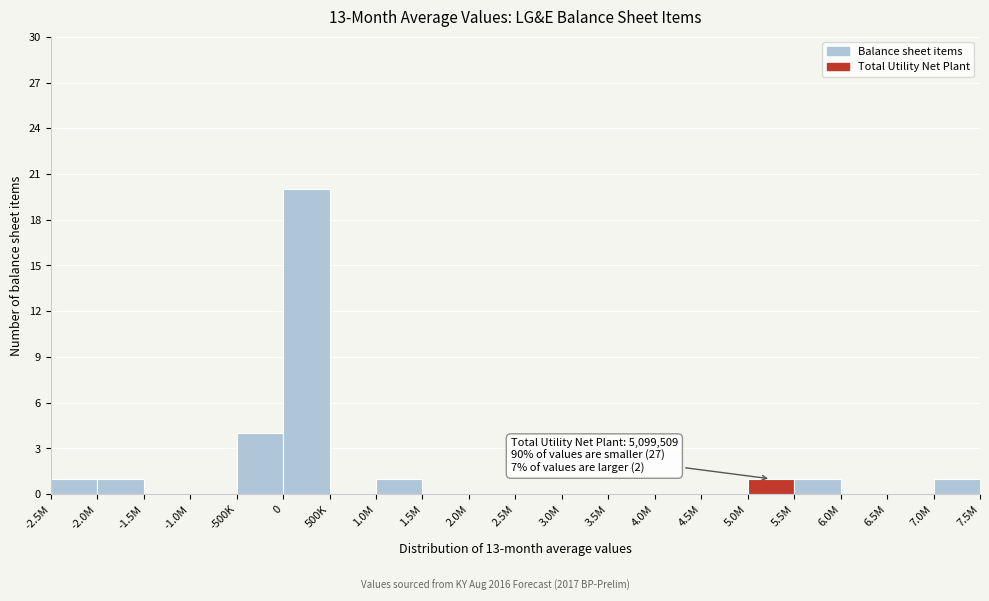

Reading right to left, list all the values displayed in this chart.

7.0M=1	6.5M=0	6.0M=0	5.5M=1	5.0M=1	4.5M=0	4.0M=0	3.5M=0	3.0M=0	2.5M=0	2.0M=0	1.5M=0	1.0M=1	500K=0	0=20	-500K=4	-1.0M=0	-1.5M=0	-2.0M=1	-2.5M=1